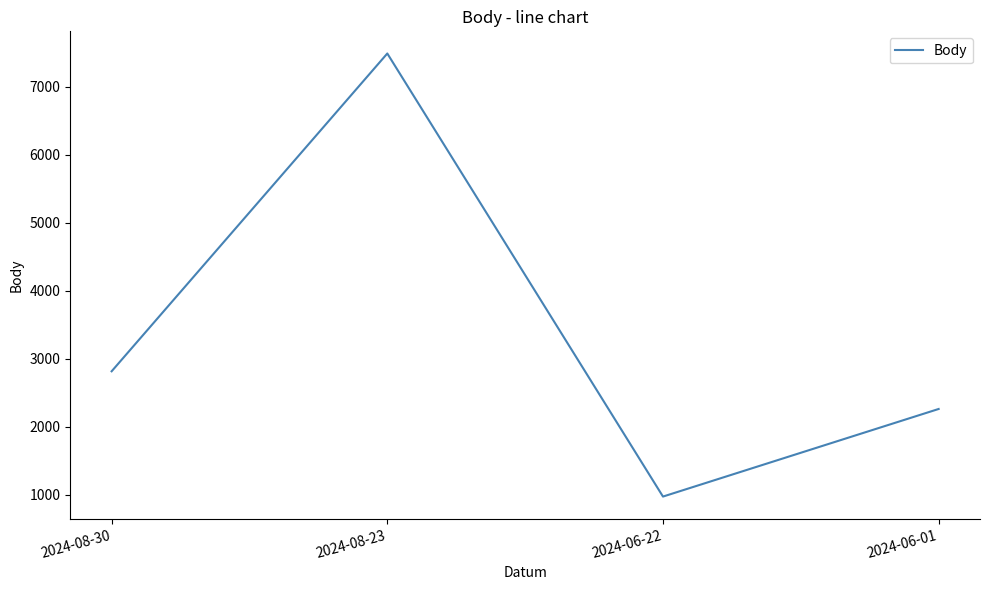

What is the difference between the values at 2024-08-23 and 2024-06-01?

5227